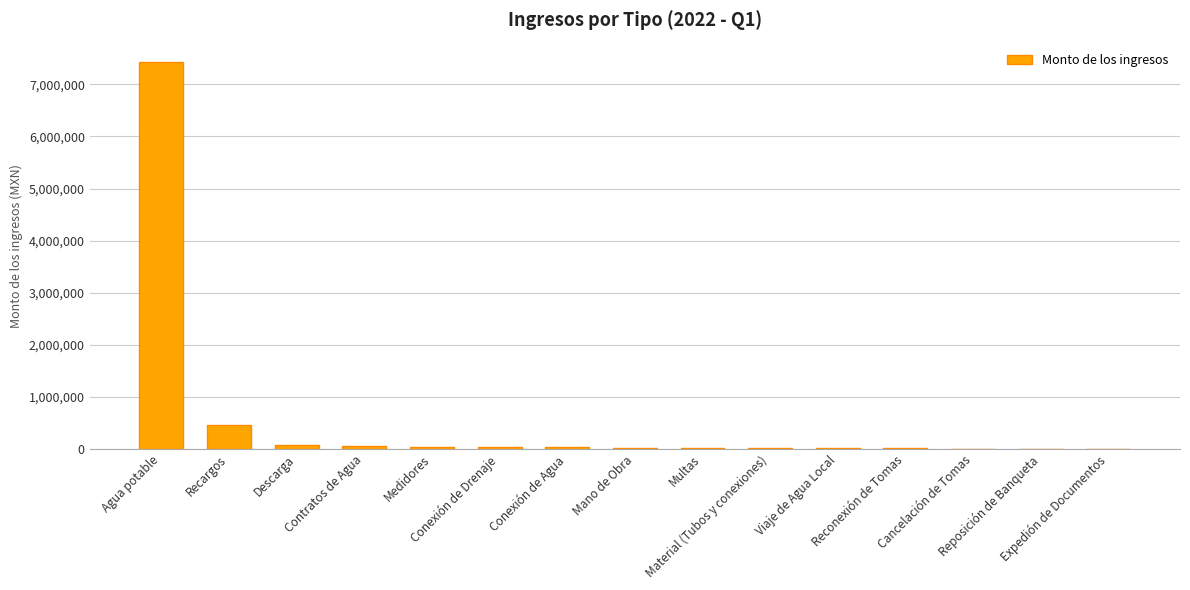

What is the maximum value shown in the chart?

7429912.0